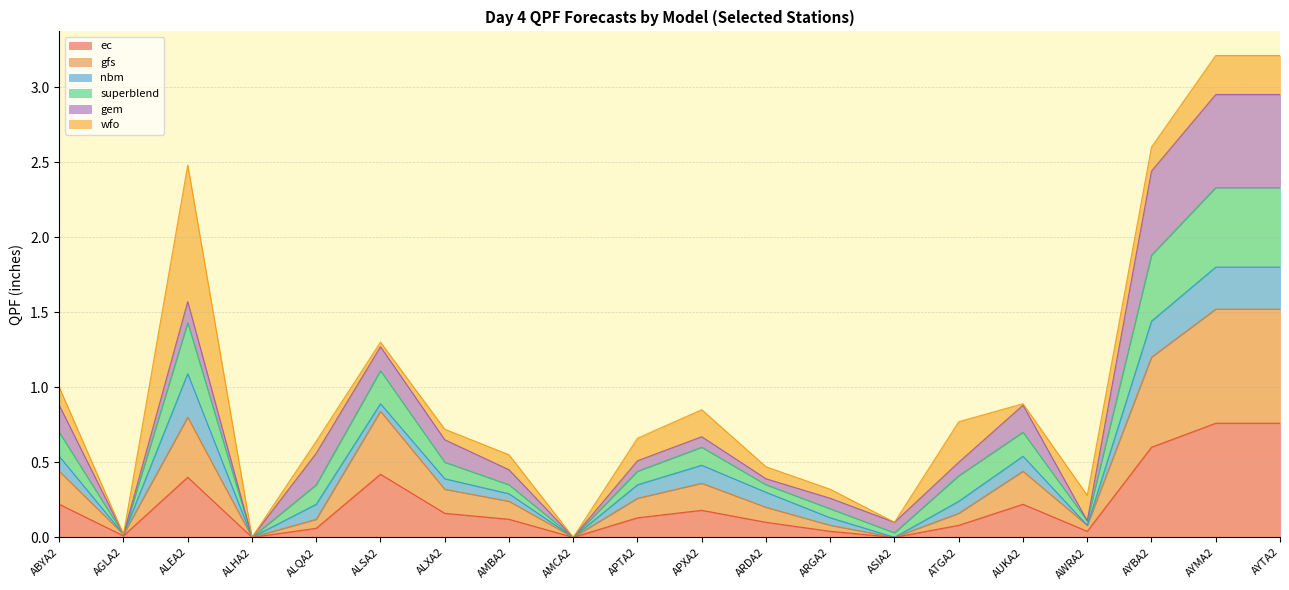

True or false: ec and gfs cross at least once.

False